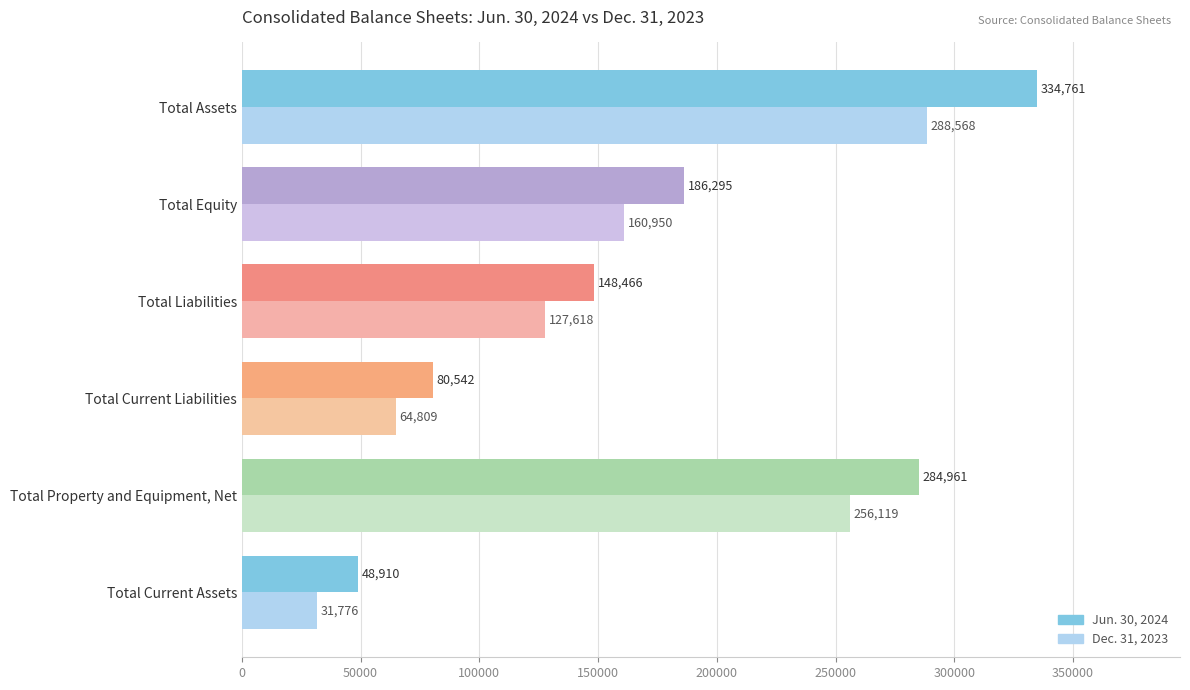

What is the difference between the highest and lowest values at Total Equity?

25345